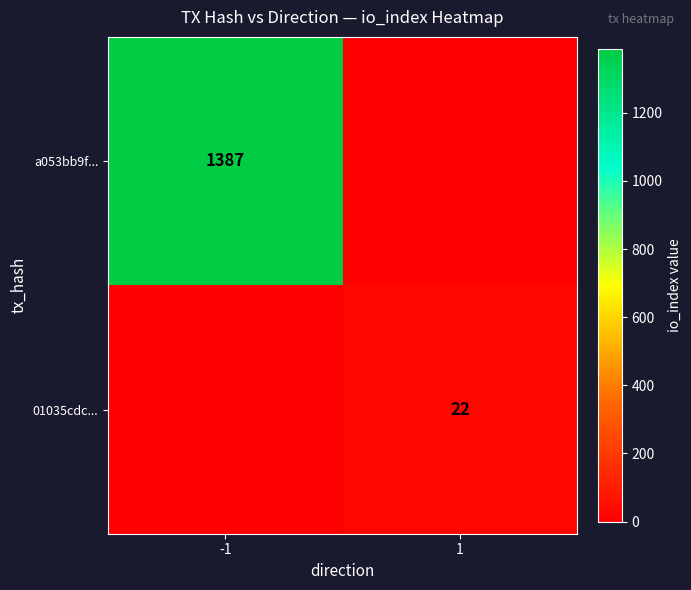

The a053bb9f... series shows 1387 at -1. True or false?

True